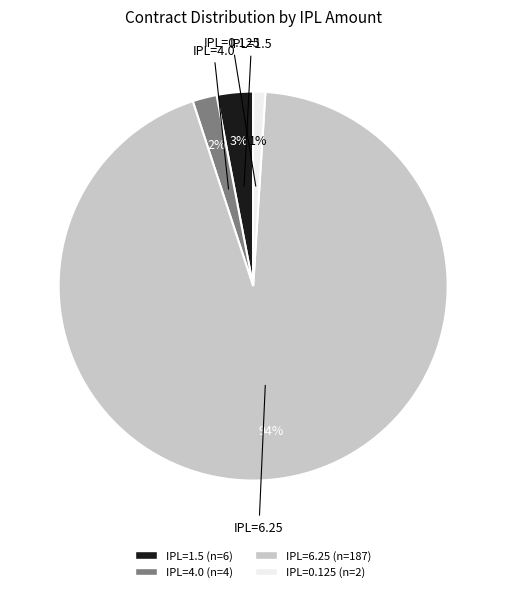

Is there any slice that represents more than half of the pie?

Yes